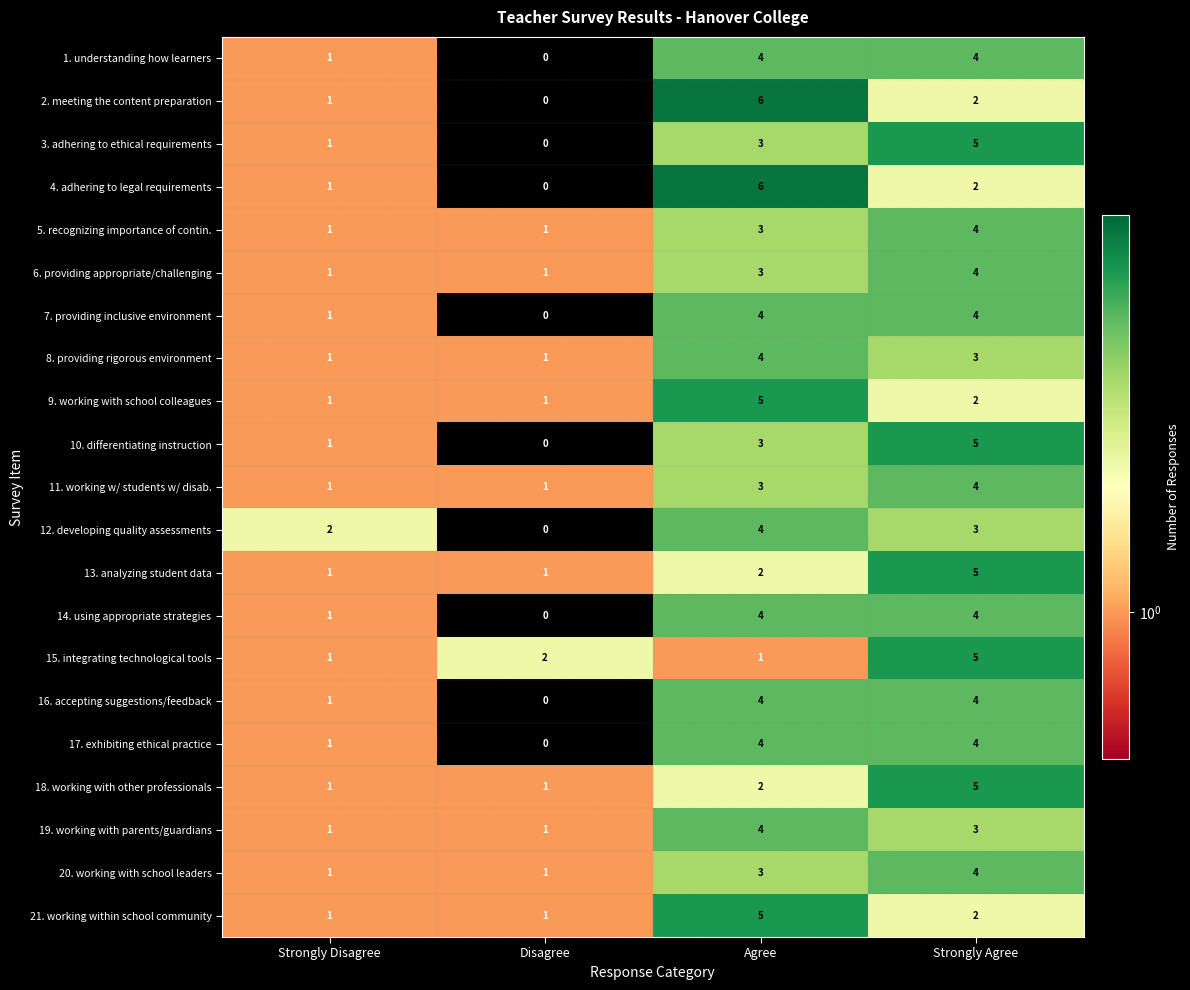

What is the difference between the highest and lowest values at Strongly Disagree?

1